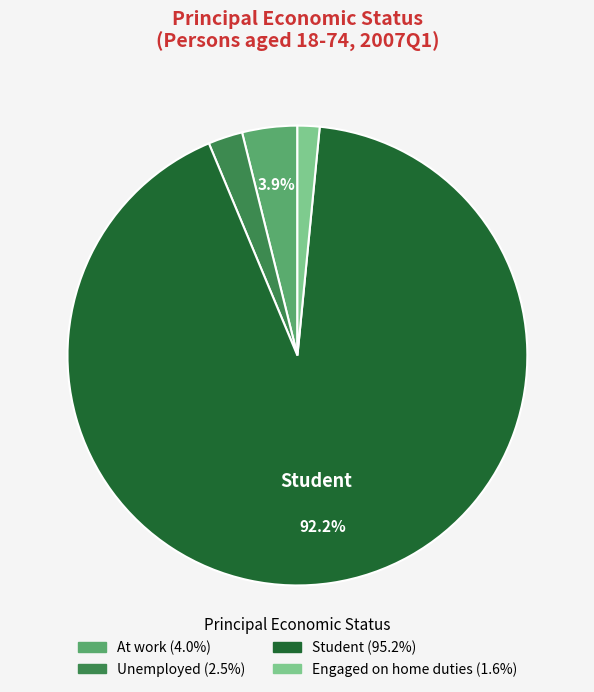

Is the sum of At work and Engaged on home duties greater than half?

No